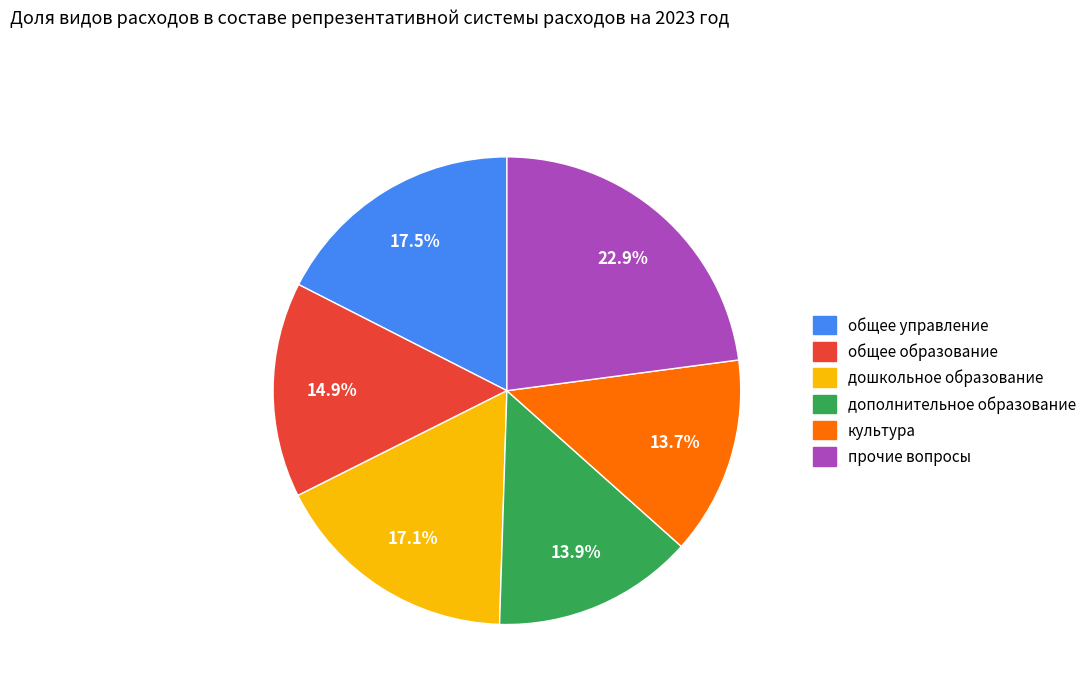

Is there a majority slice in this chart?

No